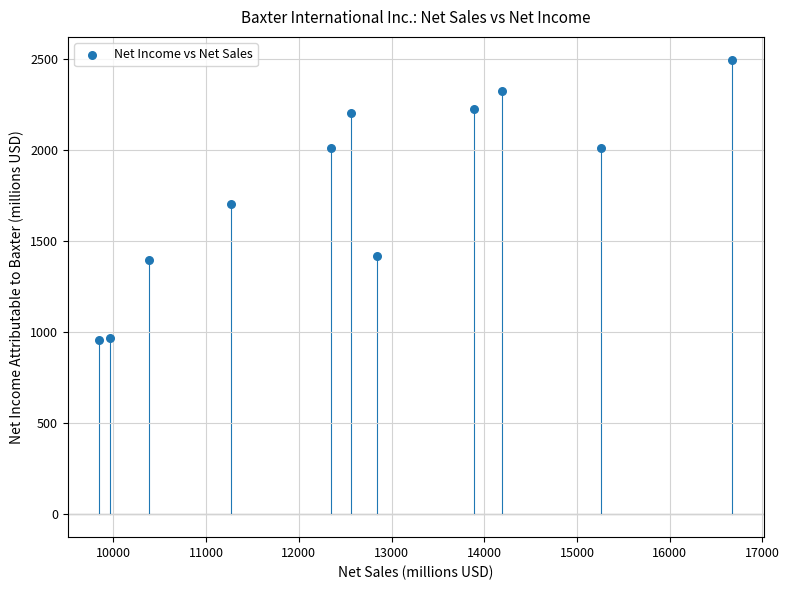

What is the average X value?

12657